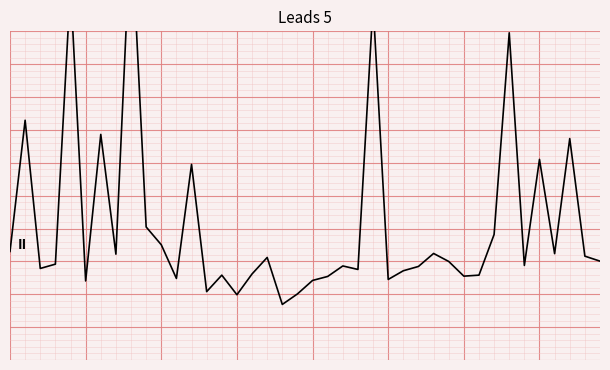

What is the sum of all values?

22.7